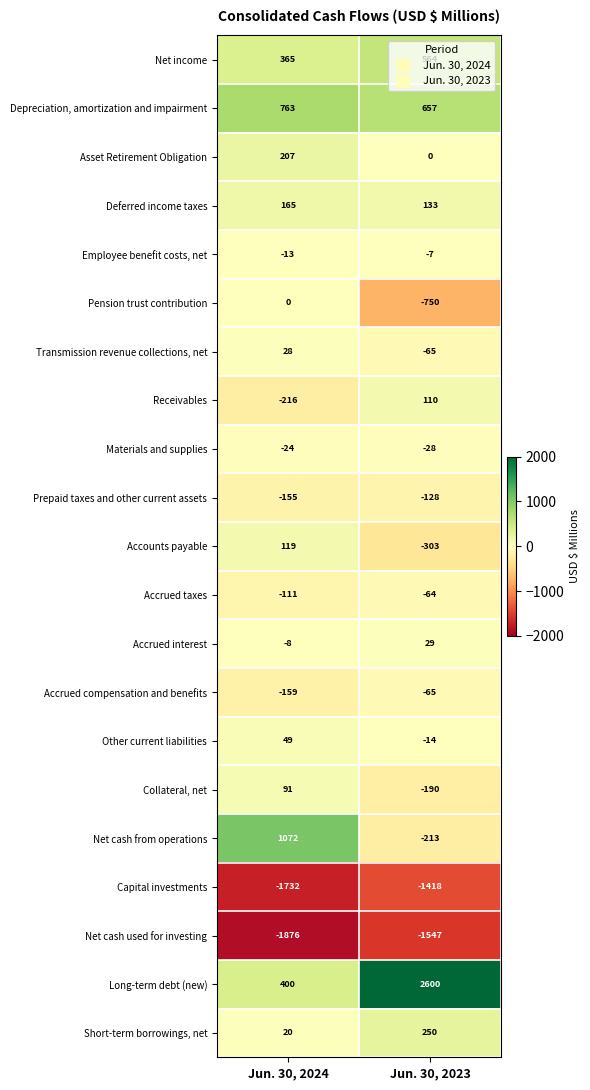

Rank the series by their maximum value, from lowest to highest.

Net cash used for investing, Capital investments, Prepaid taxes and other current assets, Accrued compensation and benefits, Accrued taxes, Materials and supplies, Employee benefit costs, net, Pension trust contribution, Transmission revenue collections, net, Accrued interest, Other current liabilities, Collateral, net, Receivables, Accounts payable, Deferred income taxes, Asset Retirement Obligation, Short-term borrowings, net, Net income, Depreciation, amortization and impairment, Net cash from operations, Long-term debt (new)